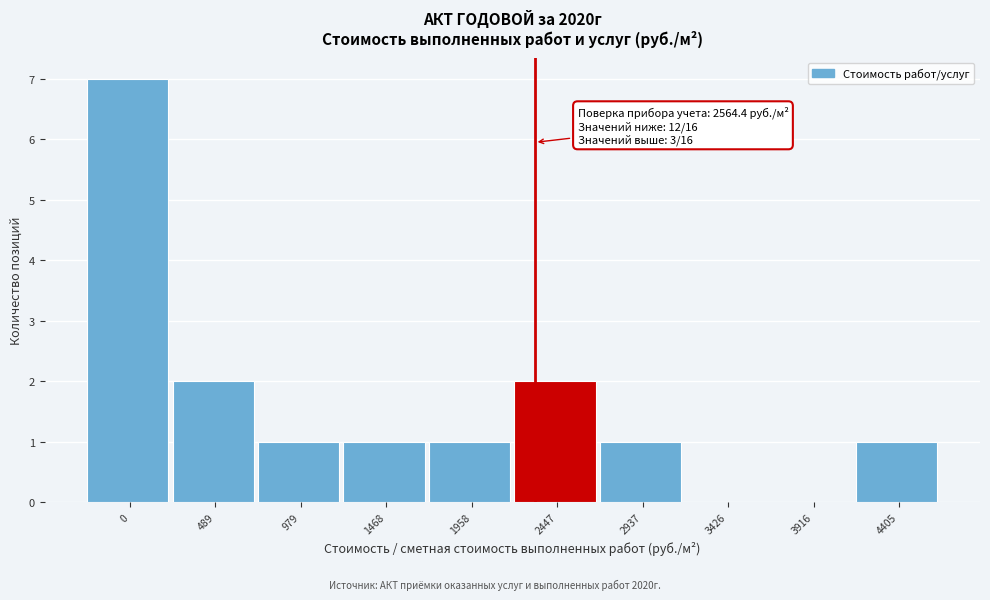

Reading right to left, extract all data points from this chart.

4405=1	3916=0	3426=0	2937=1	2447=2	1958=1	1468=1	979=1	489=2	0=7